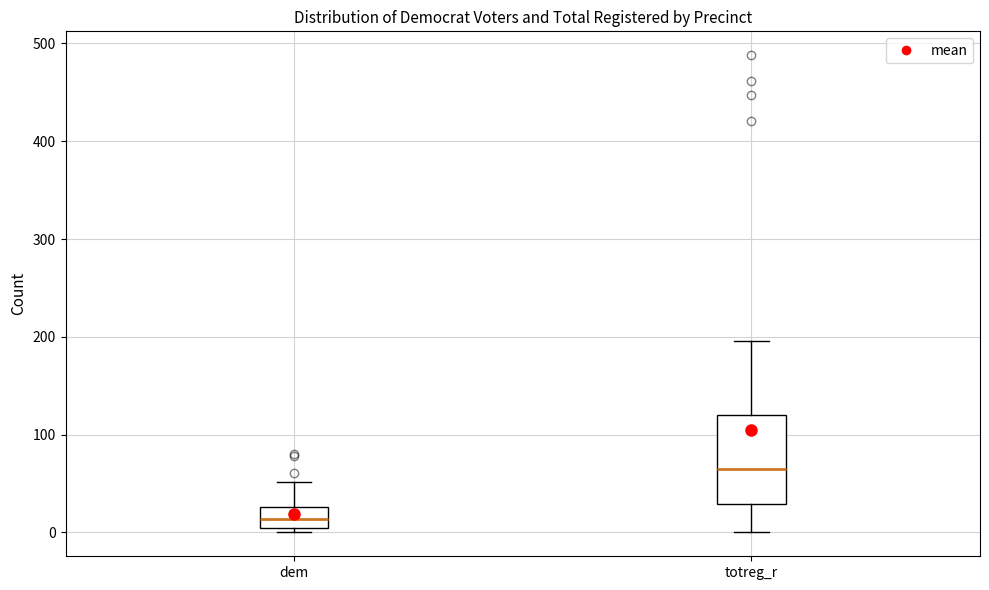

Which box's median line is the lowest?

dem